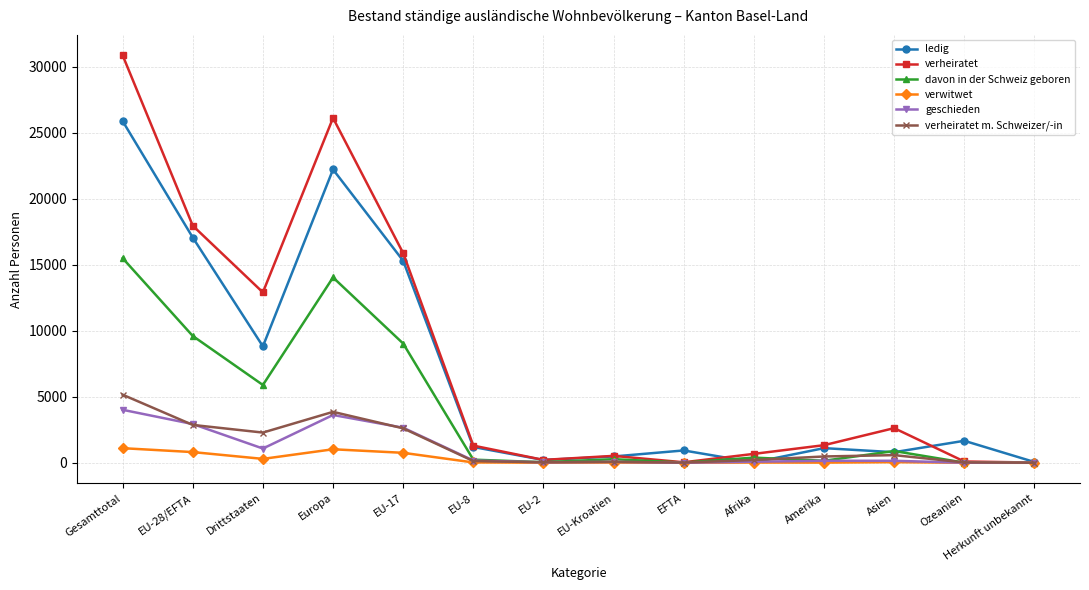

What are all the series names shown in the legend?

ledig, verheiratet, davon in der Schweiz geboren, verwitwet, geschieden, verheiratet m. Schweizer/-in